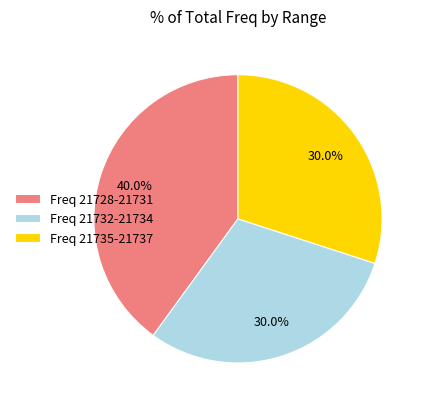

How many segments does this pie chart have?

3